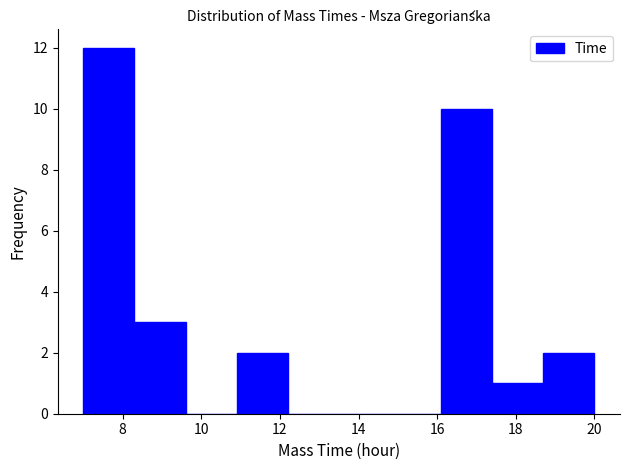

Reading left to right, list every bar in this chart as the range it spans on the x-axis followed by its height. Neither the bar edges nor the heights are printed on the chart, so give them approximately, as read against the axes.

7.0 to 8.3: 12
8.3 to 9.6: 3
9.6 to 10.9: 0
10.9 to 12.2: 2
12.2 to 13.5: 0
13.5 to 14.8: 0
14.8 to 16.1: 0
16.1 to 17.4: 10
17.4 to 18.7: 1
18.7 to 20.0: 2